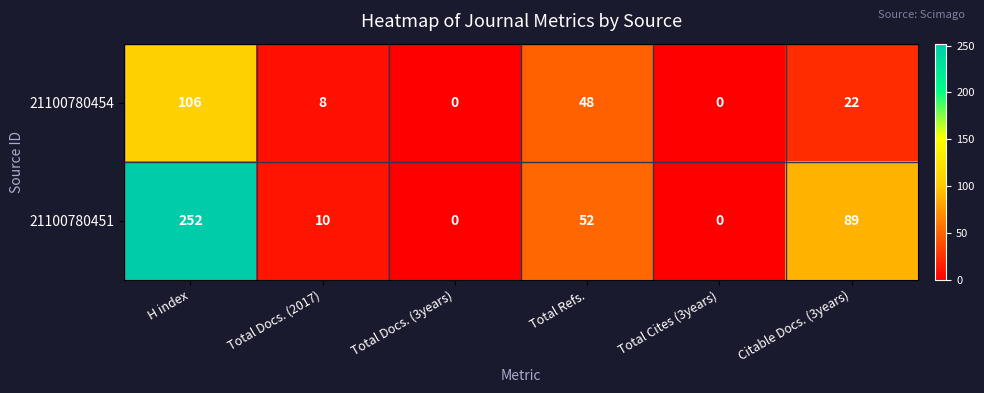

Reading left to right, extract all data points from this chart.

21100780454: H index=106	Total Docs. (2017)=8	Total Docs. (3years)=0	Total Refs.=48	Total Cites (3years)=0	Citable Docs. (3years)=22
21100780451: H index=252	Total Docs. (2017)=10	Total Docs. (3years)=0	Total Refs.=52	Total Cites (3years)=0	Citable Docs. (3years)=89